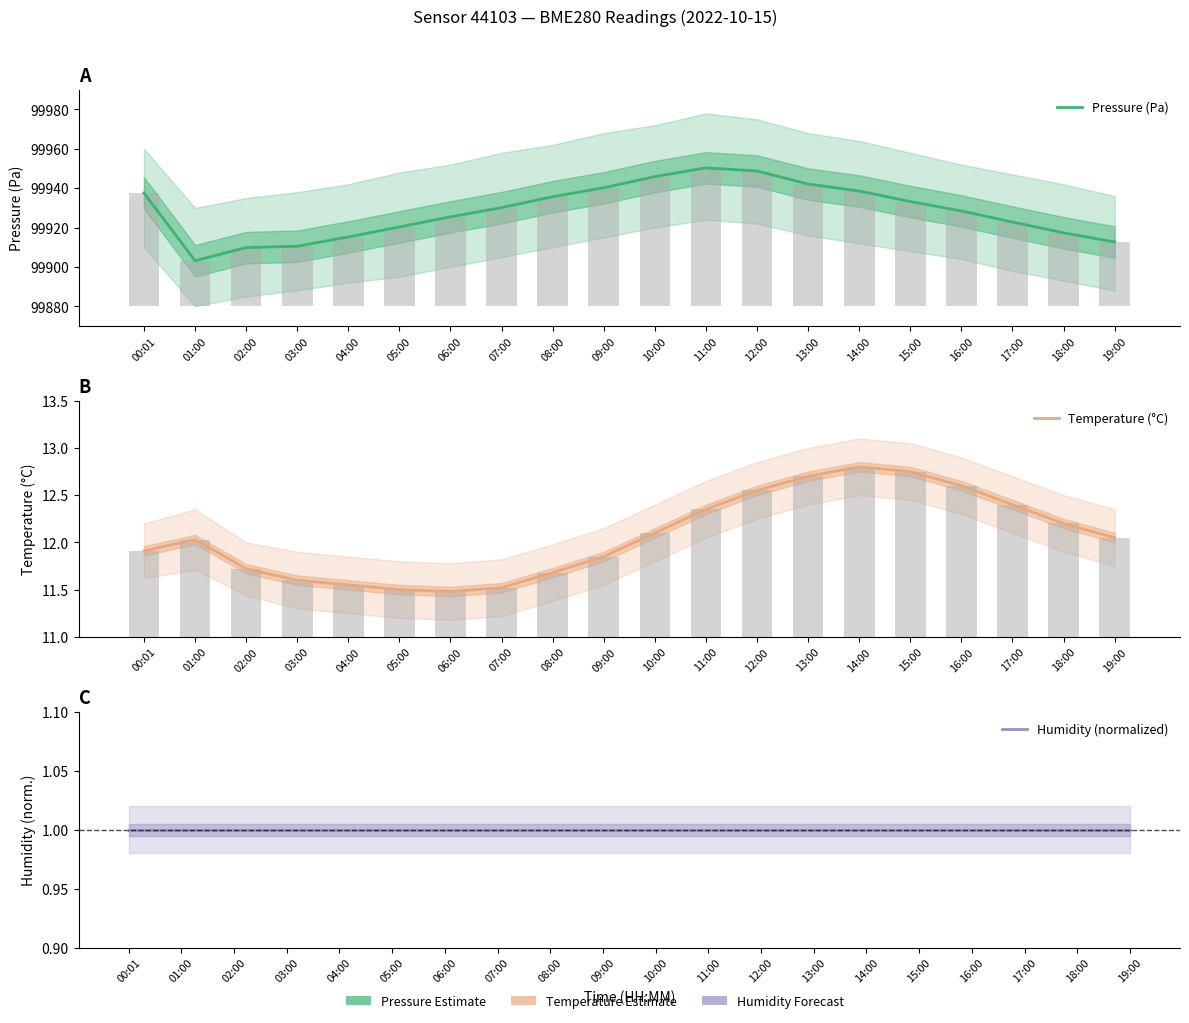

What is the difference between the Temperature (°C) values at 08:00 and 00:01?

0.2